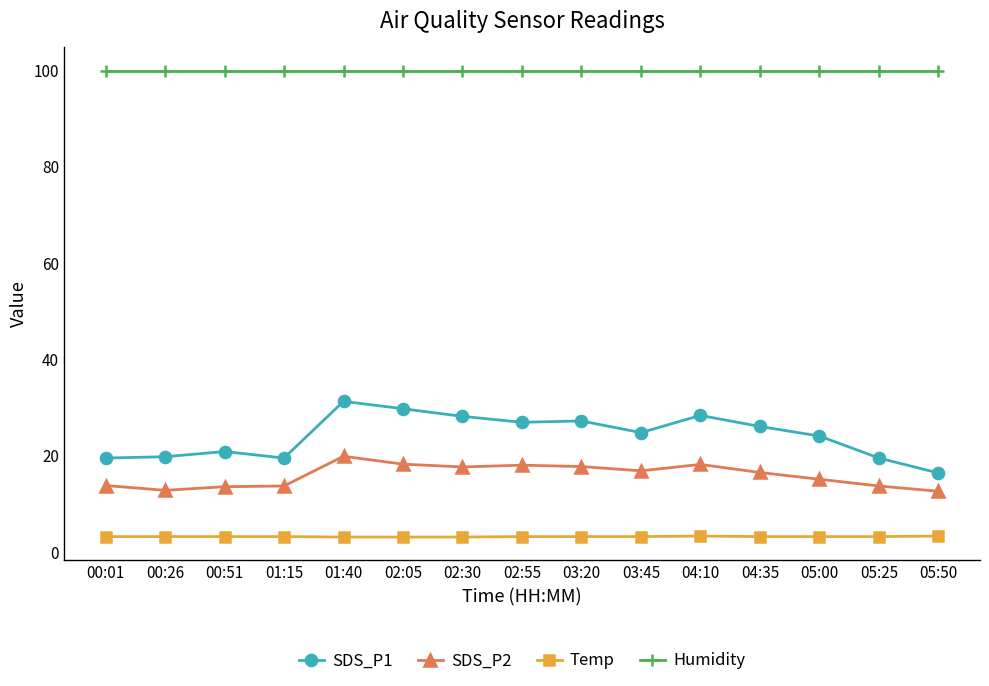

Which series has the widest spread of values?

SDS_P1